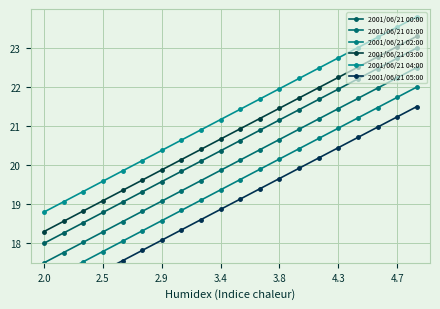

How many data points in 2001/06/21 00:00 are above 20?

12